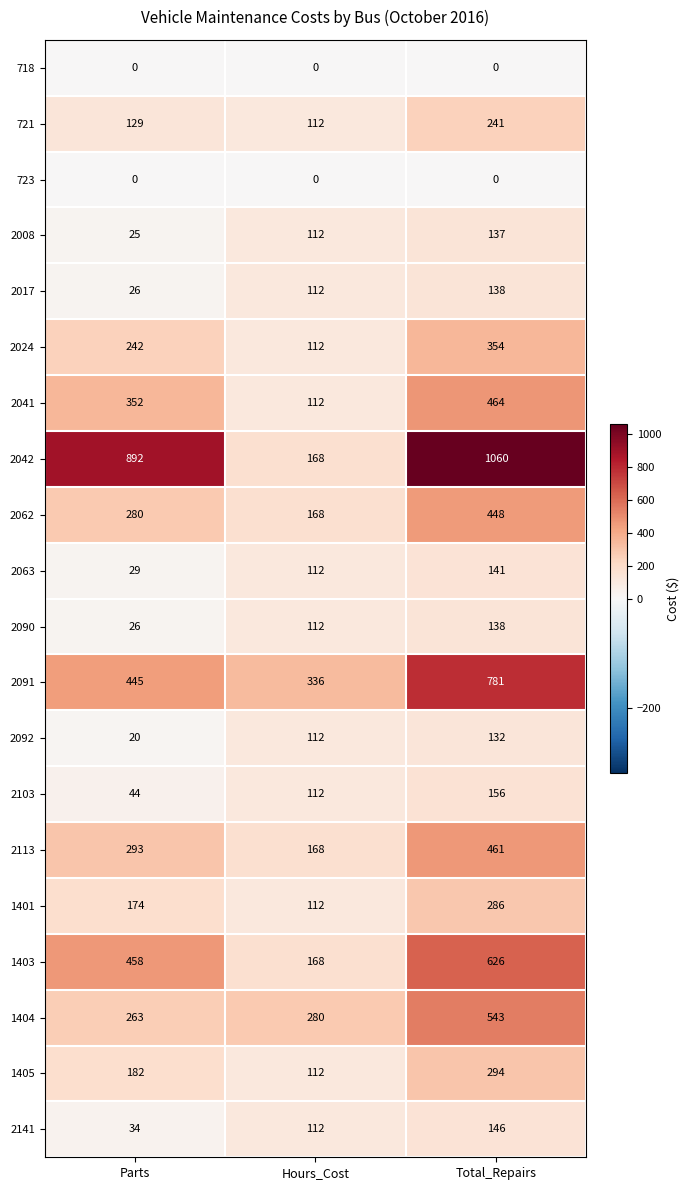

What is the difference between the maximum and second lowest values in the 2041 series?

112